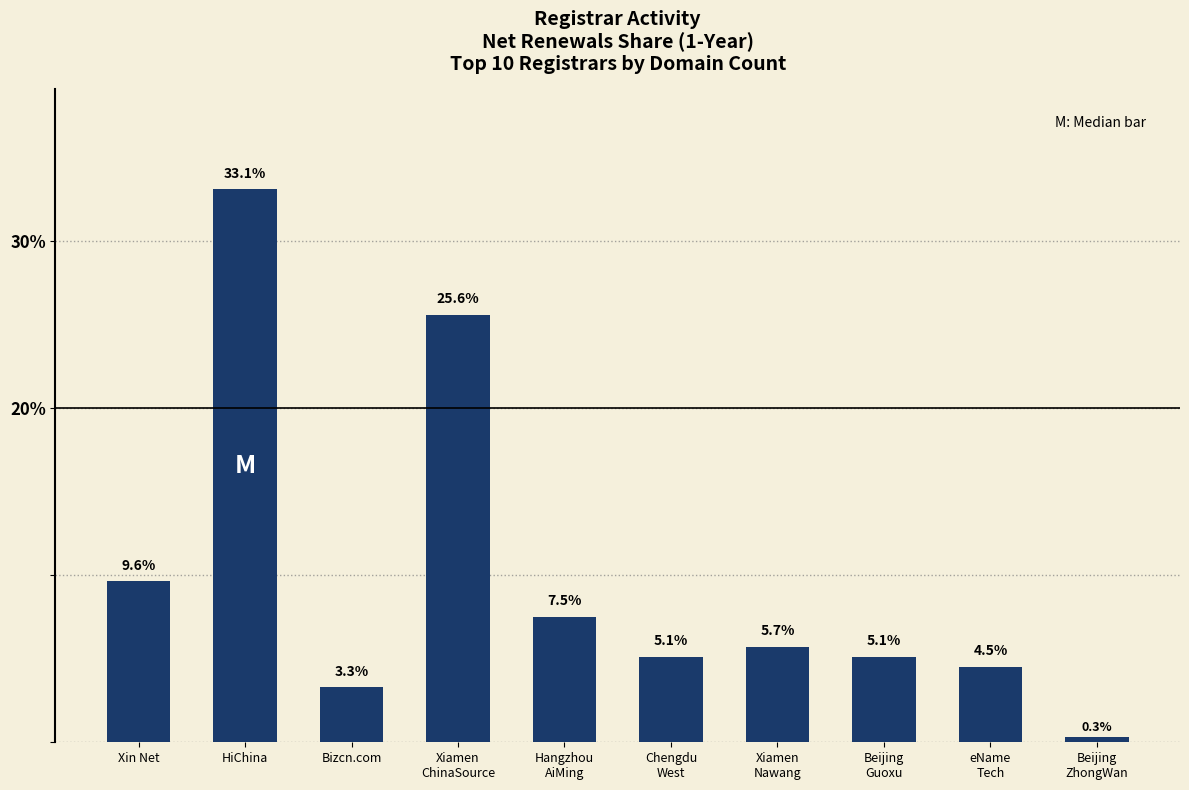

Reading right to left, list all the values displayed in this chart.

Beijing
ZhongWan=0.3	eName
Tech=4.5	Beijing
Guoxu=5.1	Xiamen
Nawang=5.7	Chengdu
West=5.1	Hangzhou
AiMing=7.5	Xiamen
ChinaSource=25.6	Bizcn.com=3.3	HiChina=33.1	Xin Net=9.6